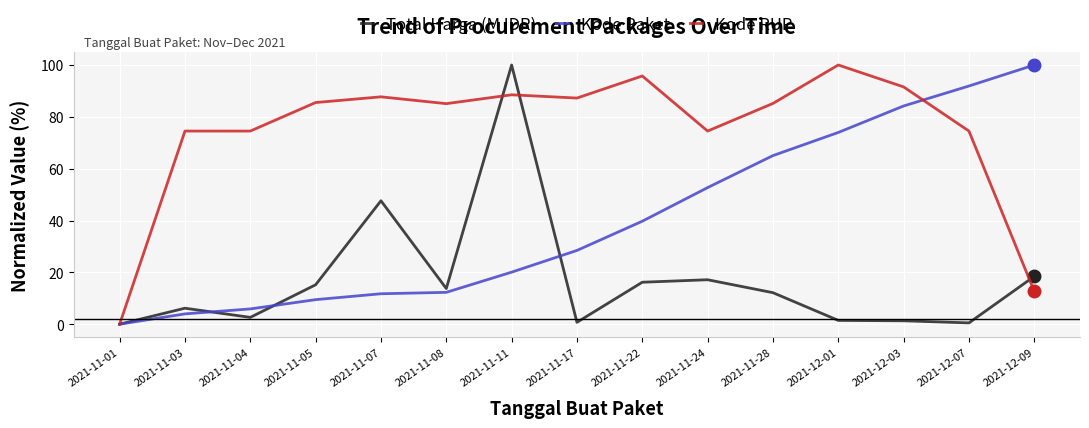

Rank the series by their average value, from lowest to highest.

Total Harga (M IDR), Kode Paket, Kode RUP